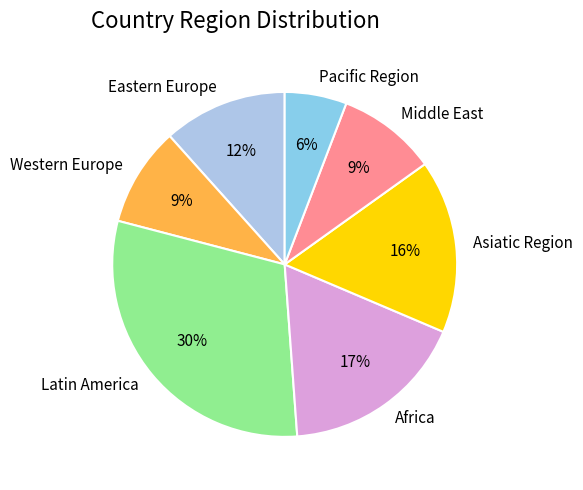

How many segments does this pie chart have?

7